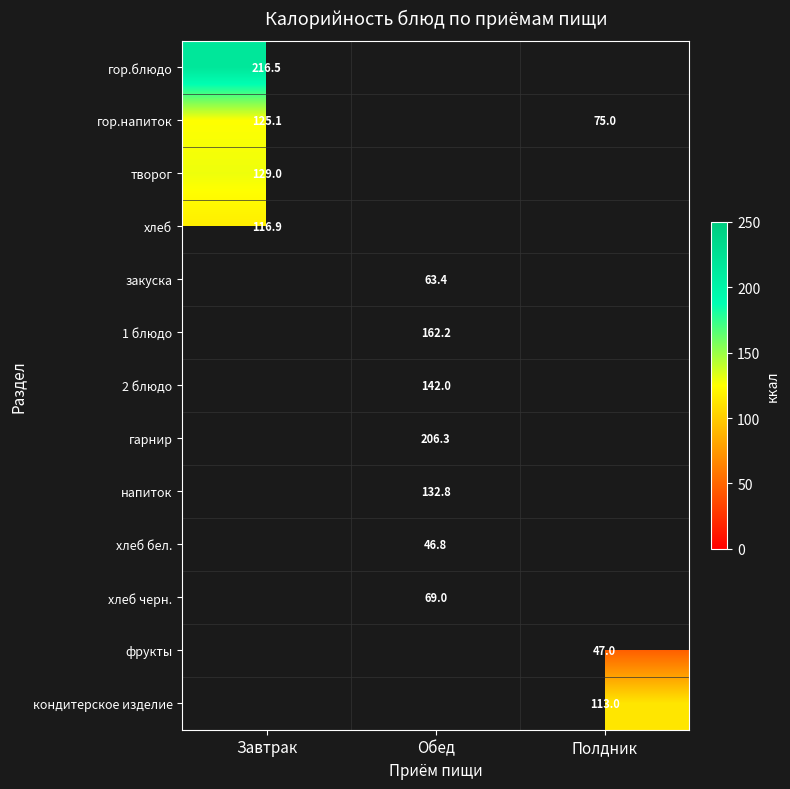

How many values in напиток are above zero?

1